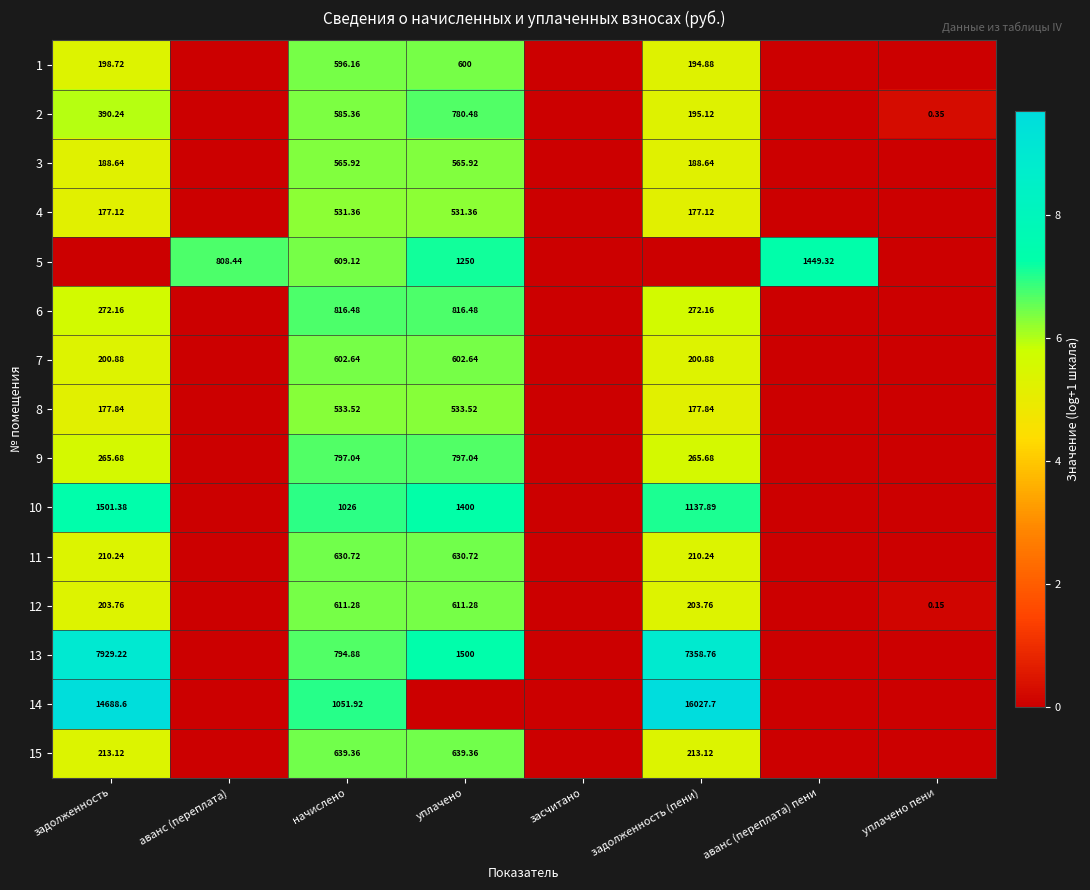

How many series are shown in this chart?

15